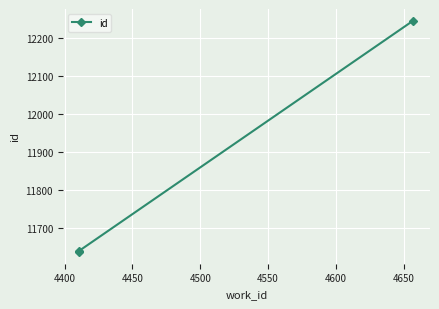

Which has a higher value, 4450 or 4400?

4450